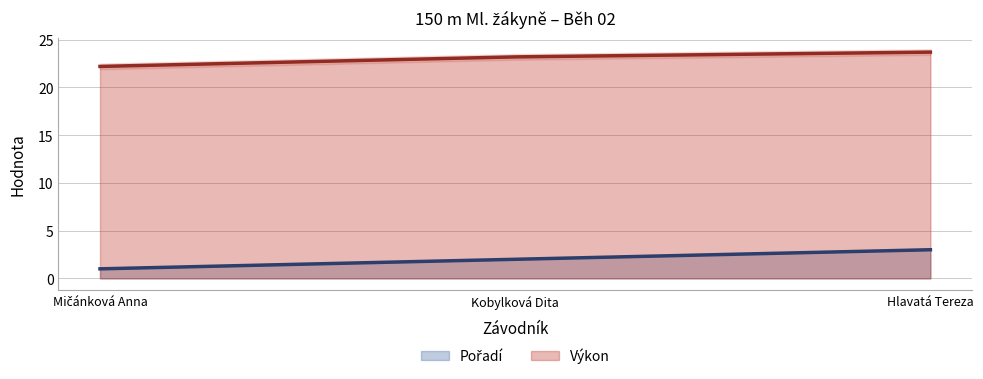

What is the average value of the Výkon (line) series?

23.0